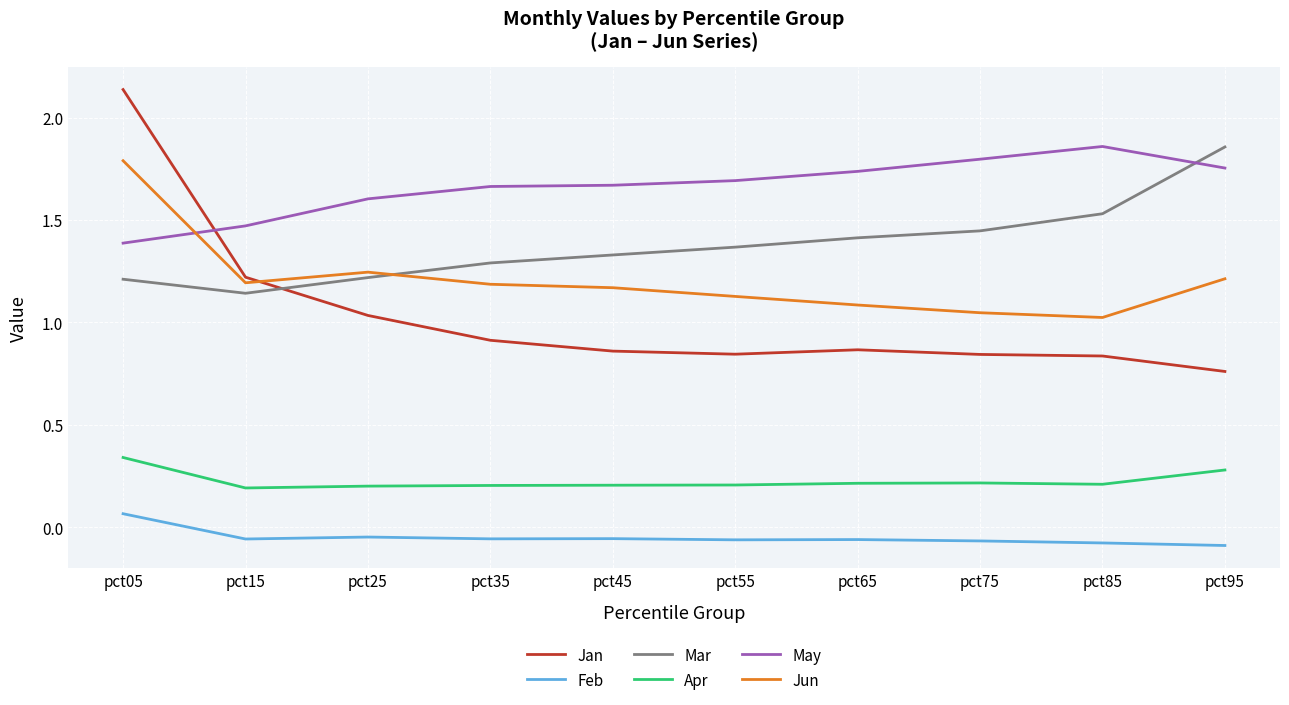

Rank the series at pct85 from lowest to highest value.

Feb, Apr, Jan, Jun, Mar, May